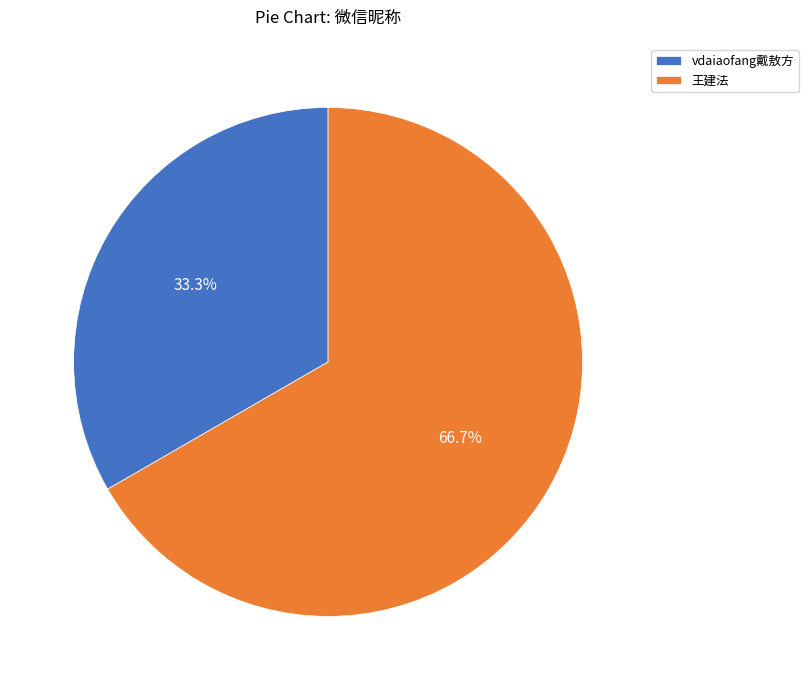

Which slice is the smallest?

vdaiaofang戴敖方